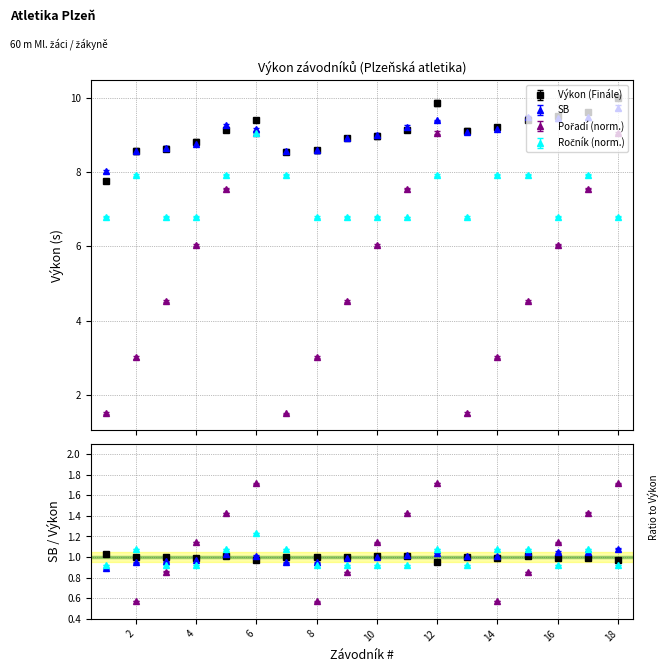

Which series has the widest spread of values?

Pořadí